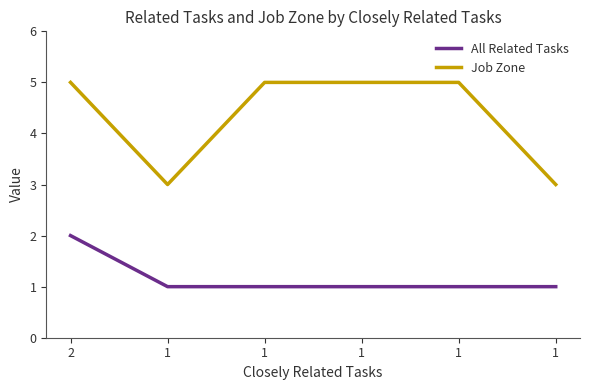

What are all the series names shown in the legend?

All Related Tasks, Job Zone